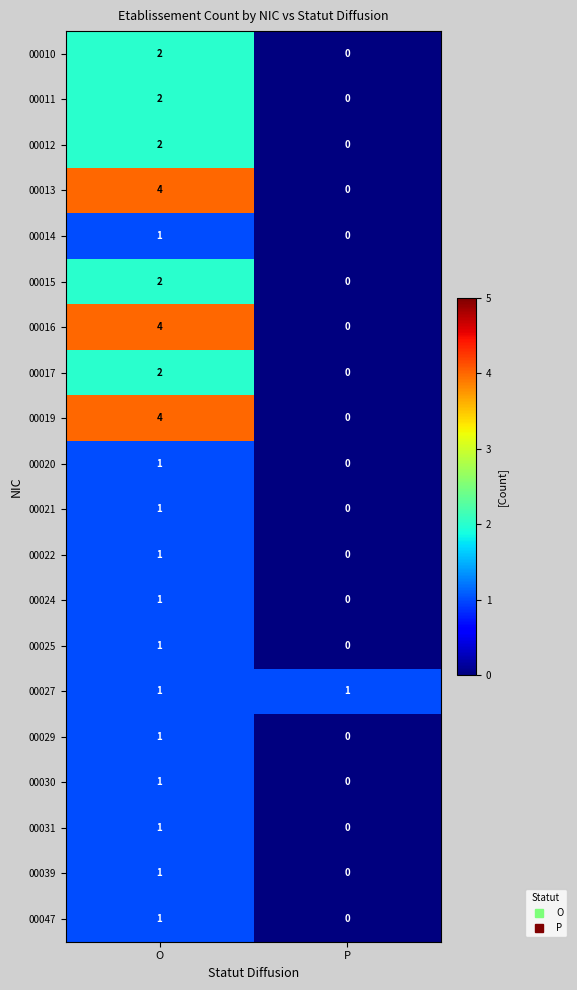

At how many categories does at least one series exceed 0?

2